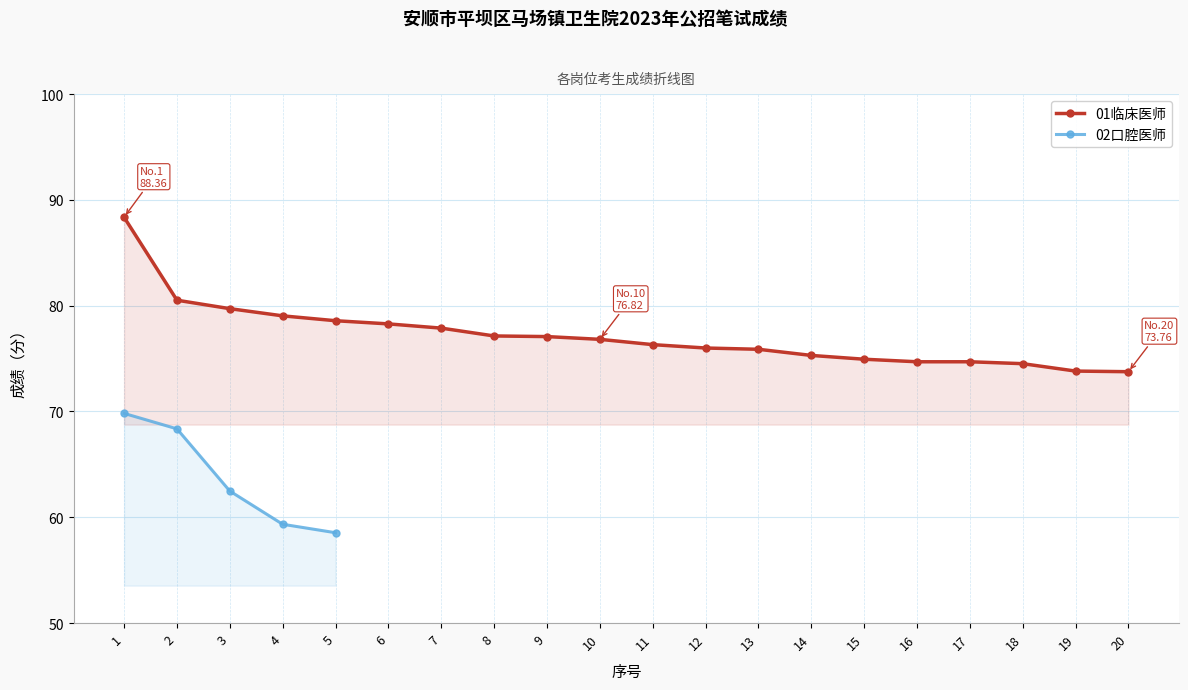

What is the minimum value shown in the chart?

73.8